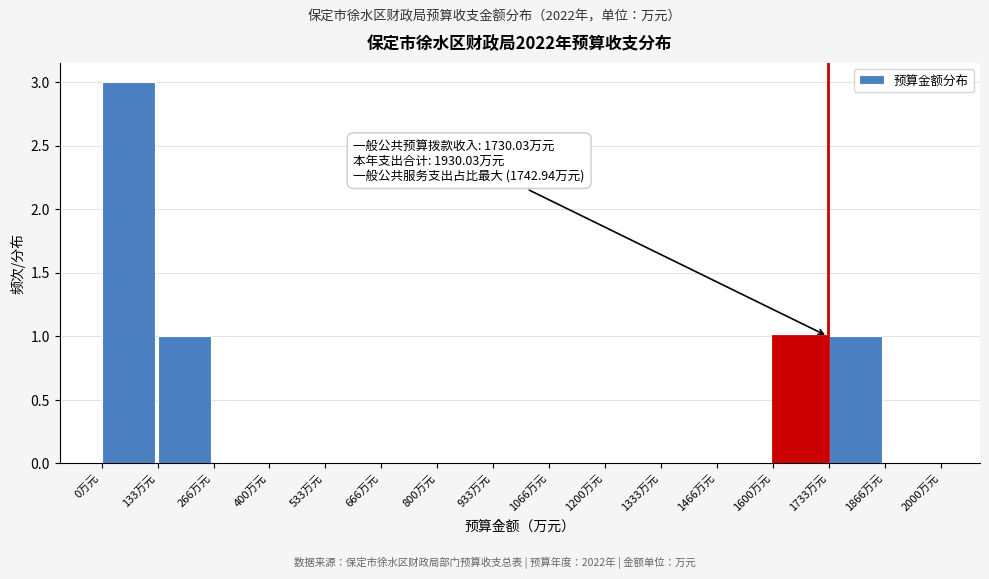

Which range on the x-axis has the tallest bar?

0 to 140